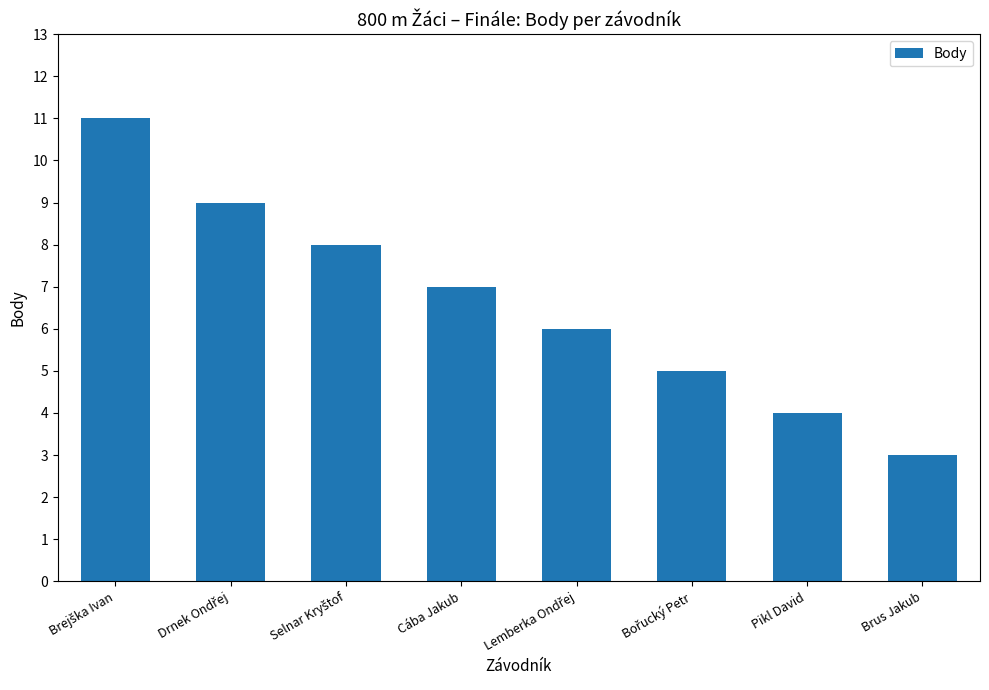

What is the label of the 7th bar from the left?

Pikl David